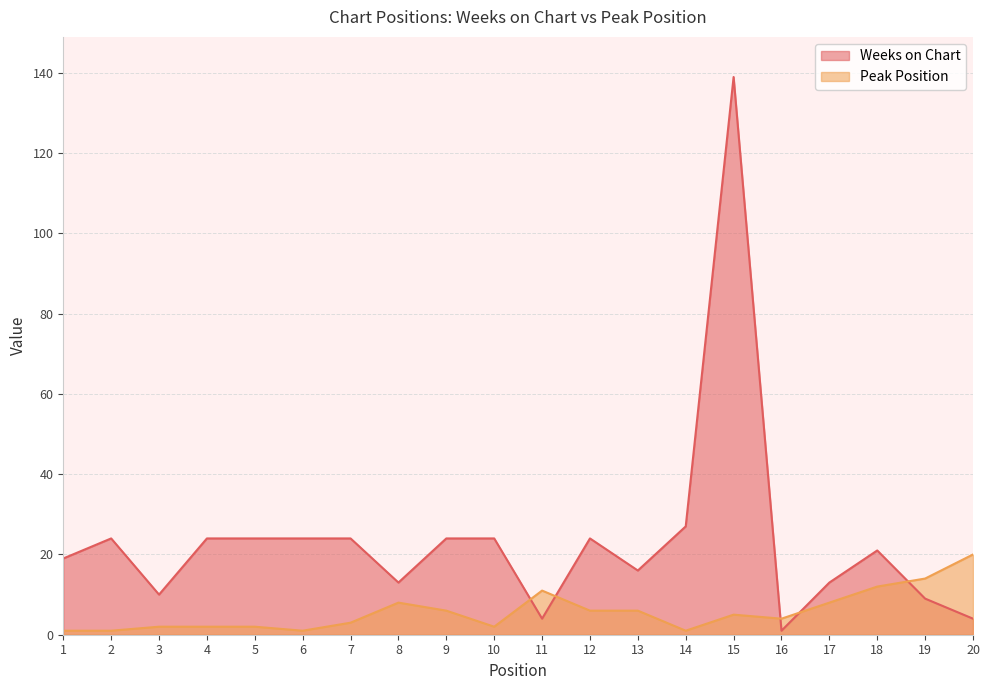

What is the minimum value shown in the chart?

1